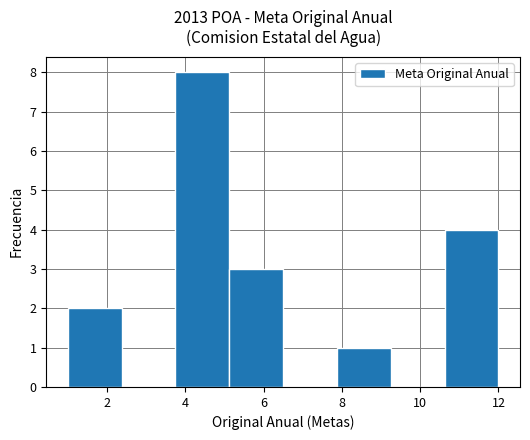

Reading left to right, list every bar in this chart as the range it spans on the x-axis followed by its height. Neither the bar edges nor the heights are printed on the chart, so give them approximately, as read against the axes.

1.0 to 2.4: 2
2.4 to 3.8: 0
3.8 to 5.2: 8
5.2 to 6.6: 3
6.6 to 7.8: 0
7.8 to 9.2: 1
9.2 to 10.6: 0
10.6 to 12.0: 4